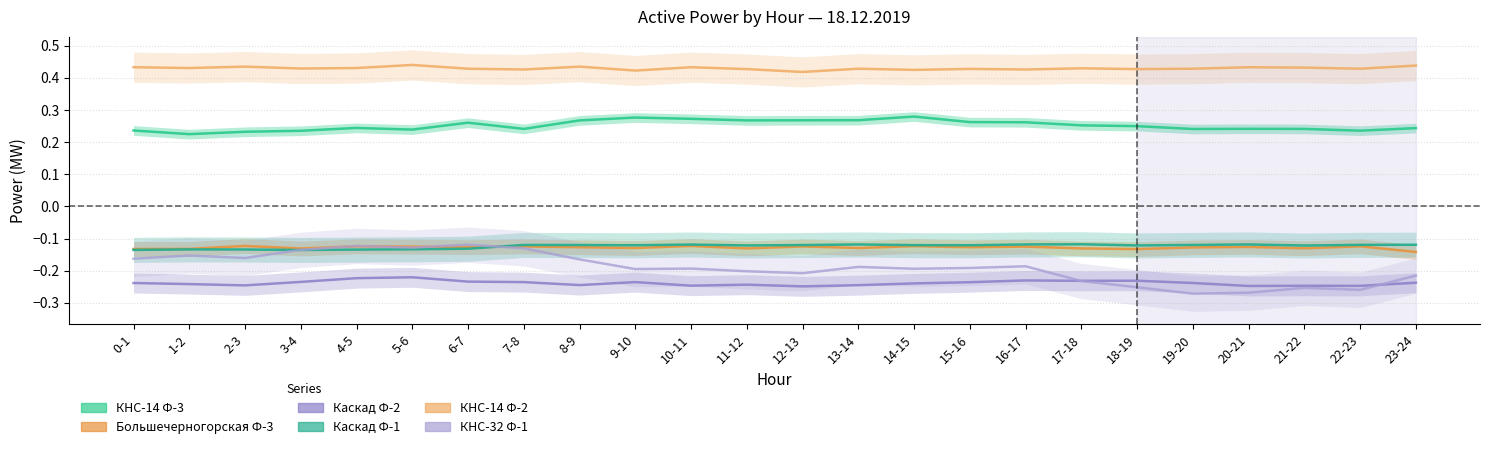

What is the sum of all Каскад Ф-1 values?

-3.0